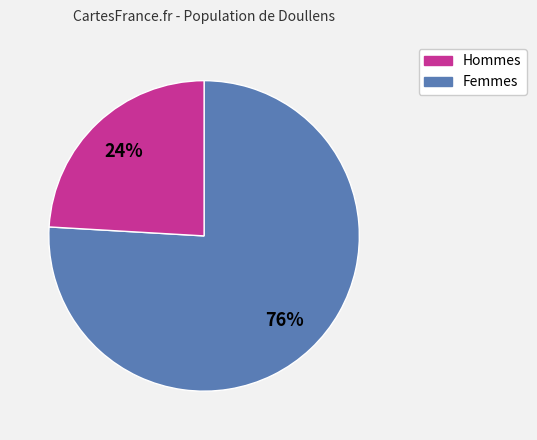

To the nearest percent, what is the average slice percentage?

50%